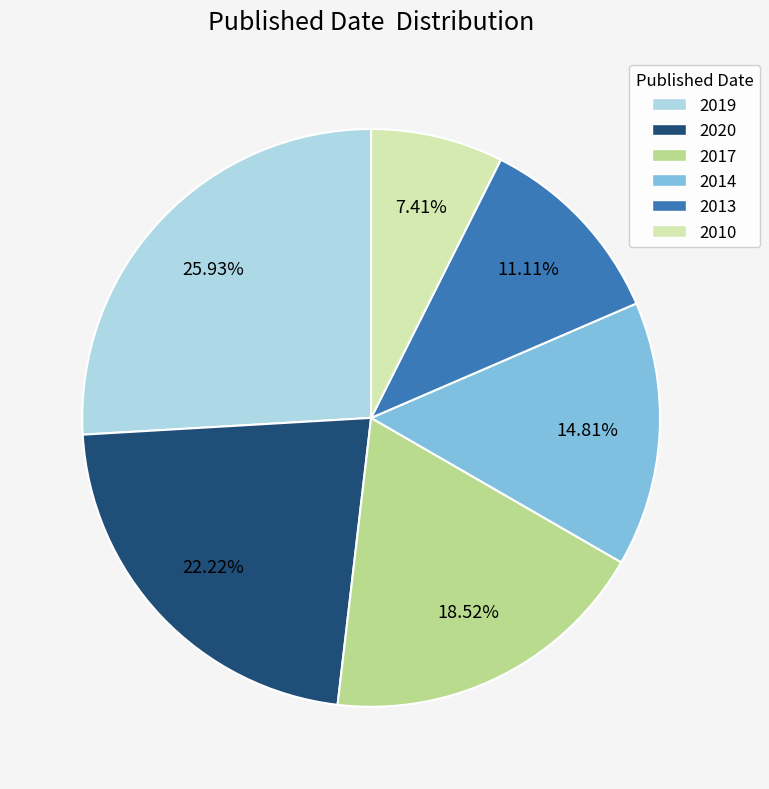

Does 2013 account for over 50% of the chart?

No